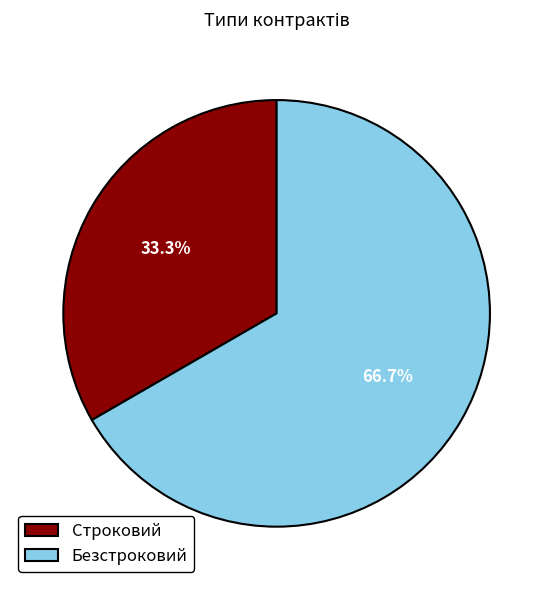

Which category has the biggest portion of the pie?

Безстроковий